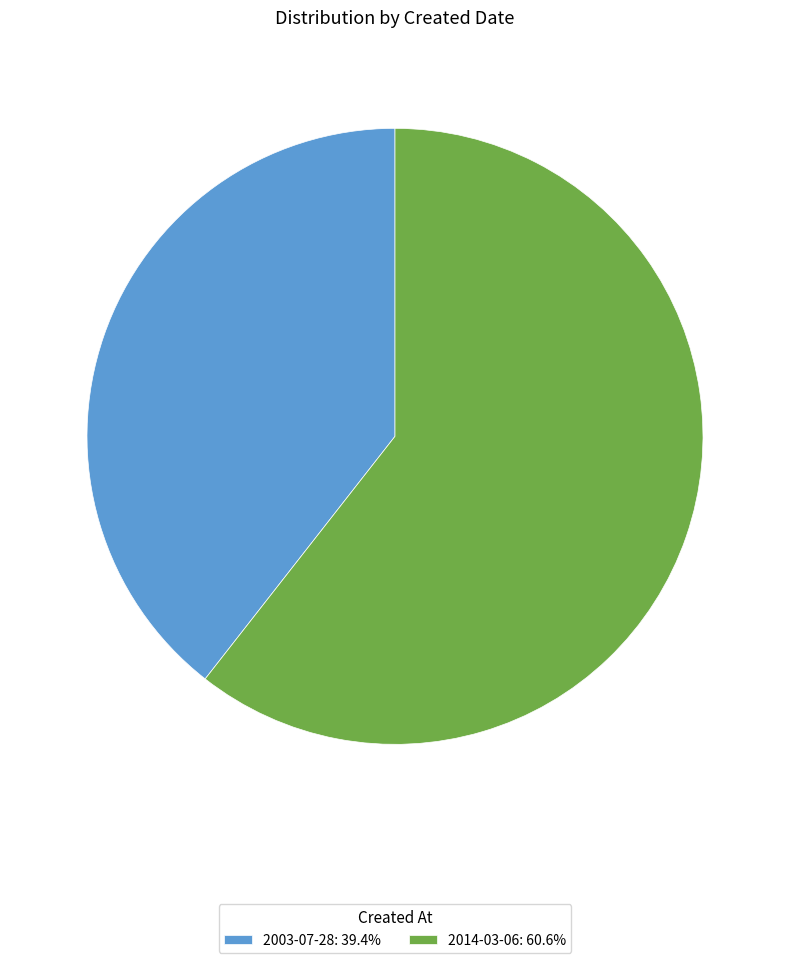

What is the ratio of the value at 2003-07-28: 39.4% to the value at 2014-03-06: 60.6%?

0.7